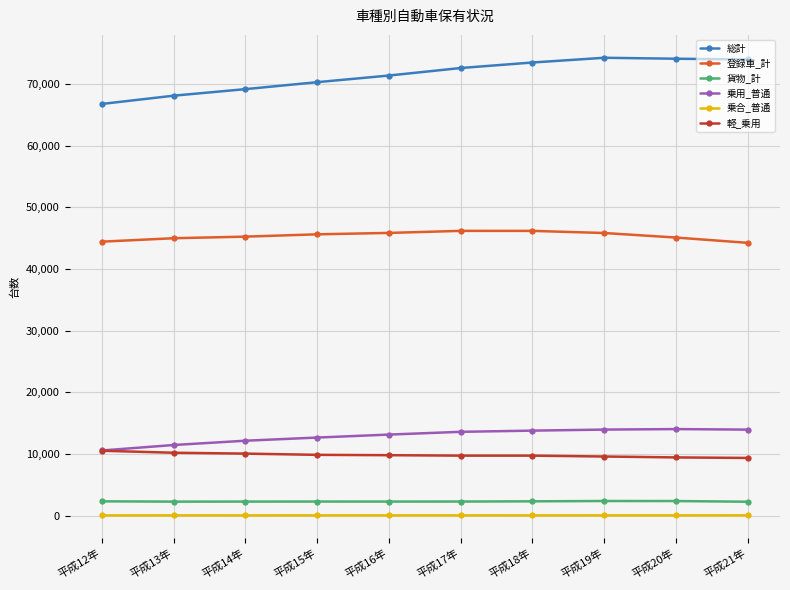

How many lines are shown in the chart?

6